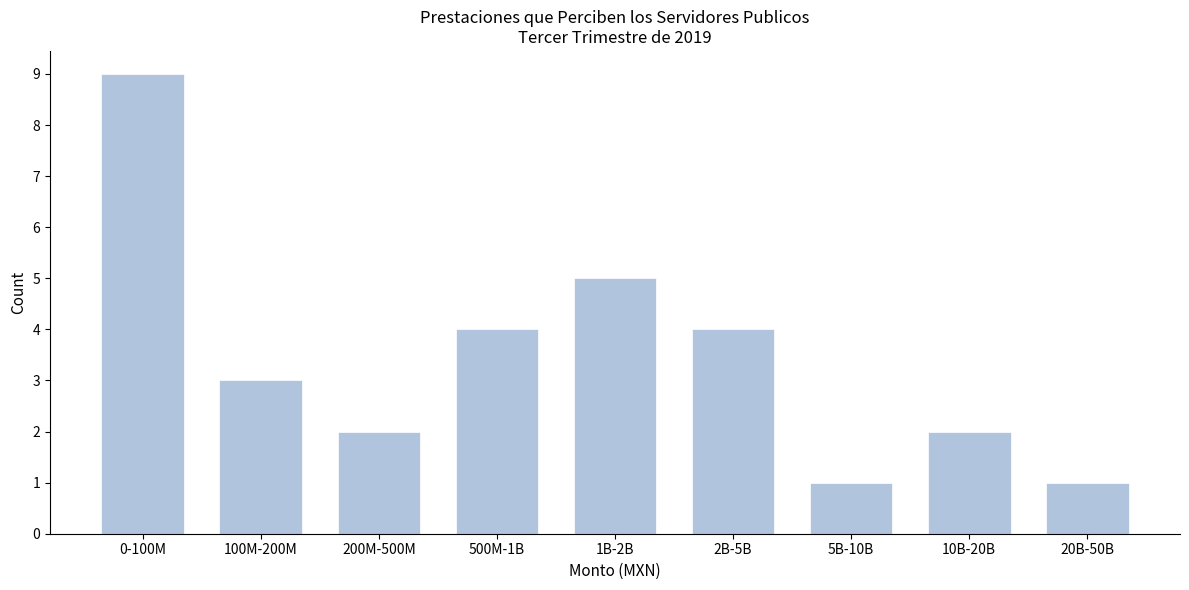

Reading left to right, extract all data points from this chart.

9	3	2	4	5	4	1	2	1